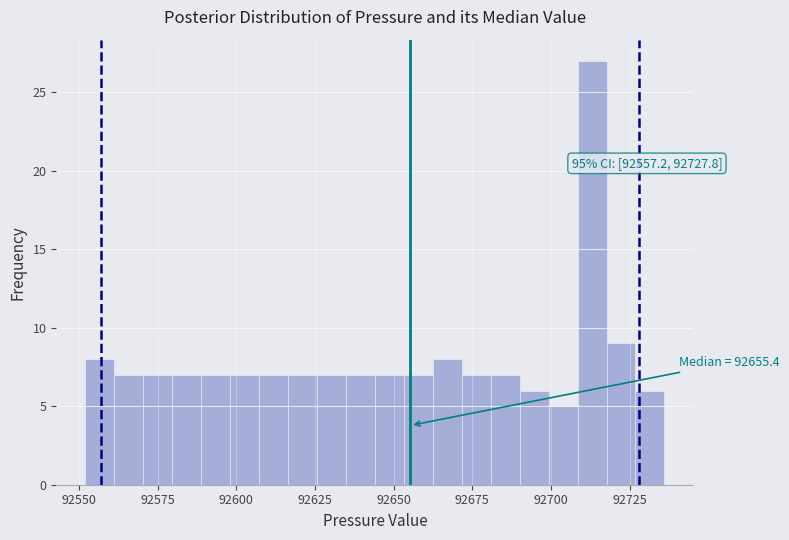

Around what value on the x-axis is the tallest bar? Give the approximate position of its centre, as read against the axis.

92715